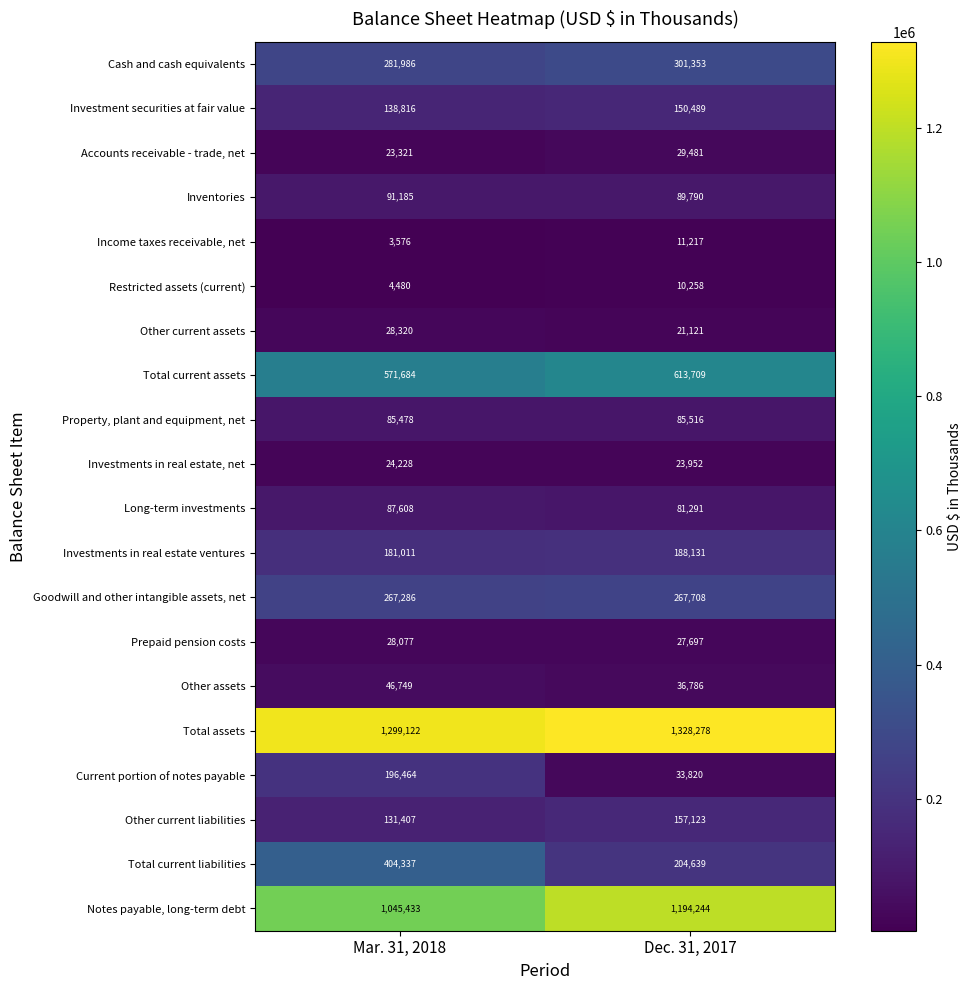

What is the total value across all series at Mar. 31, 2018?

4940568